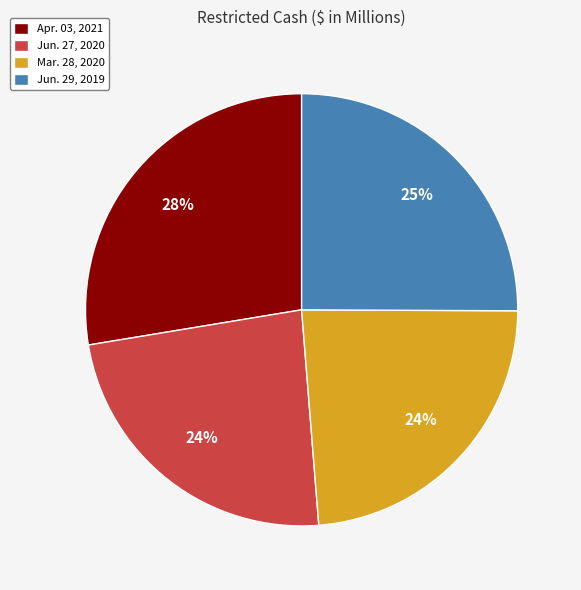

Between Jun. 27, 2020 and Apr. 03, 2021, which is larger?

Apr. 03, 2021